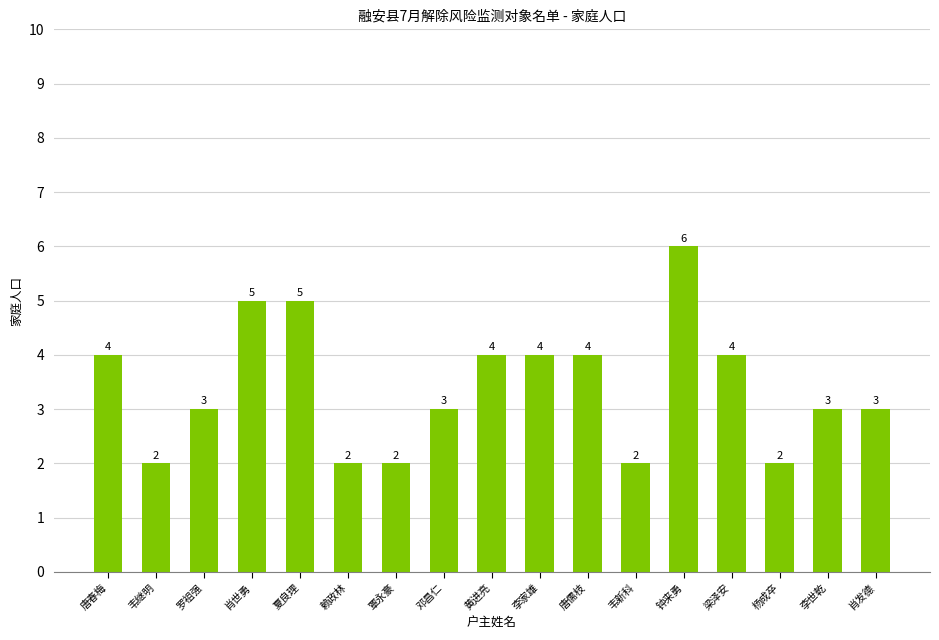

How many data points are less than 3?

5